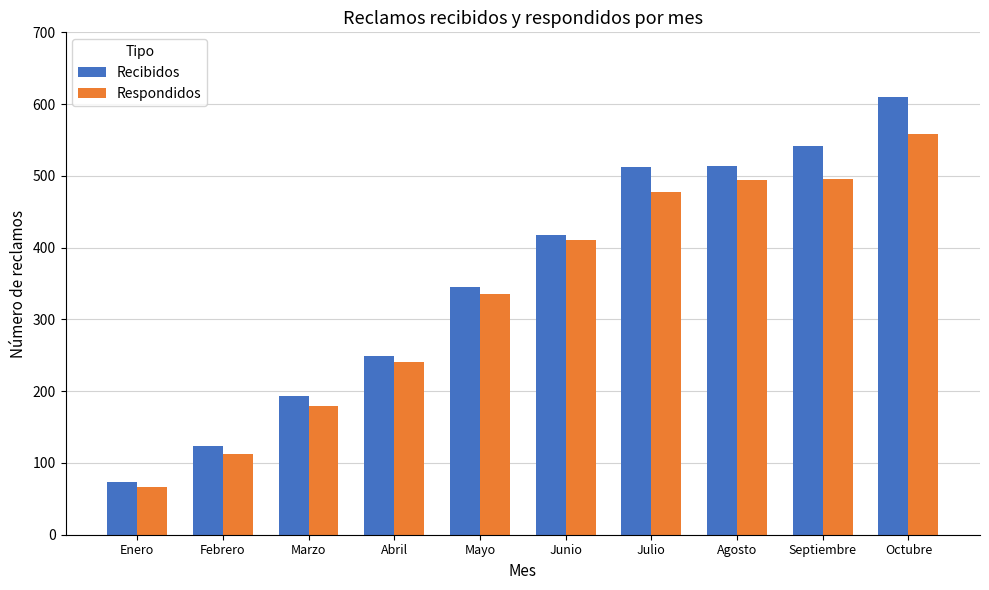

Is it true that Recibidos equals 129 at Marzo?

False